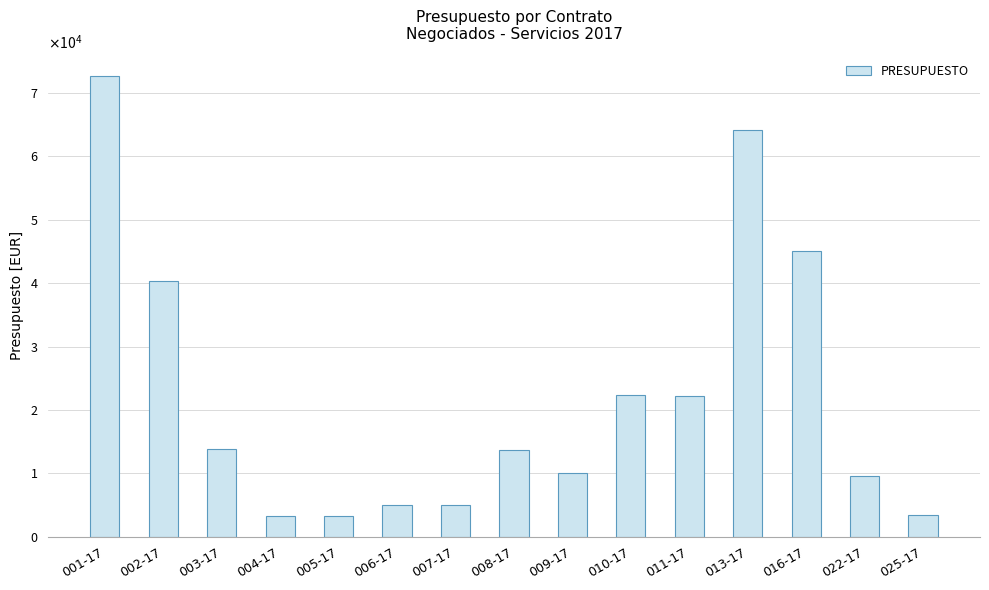

Does the chart contain any negative values?

No